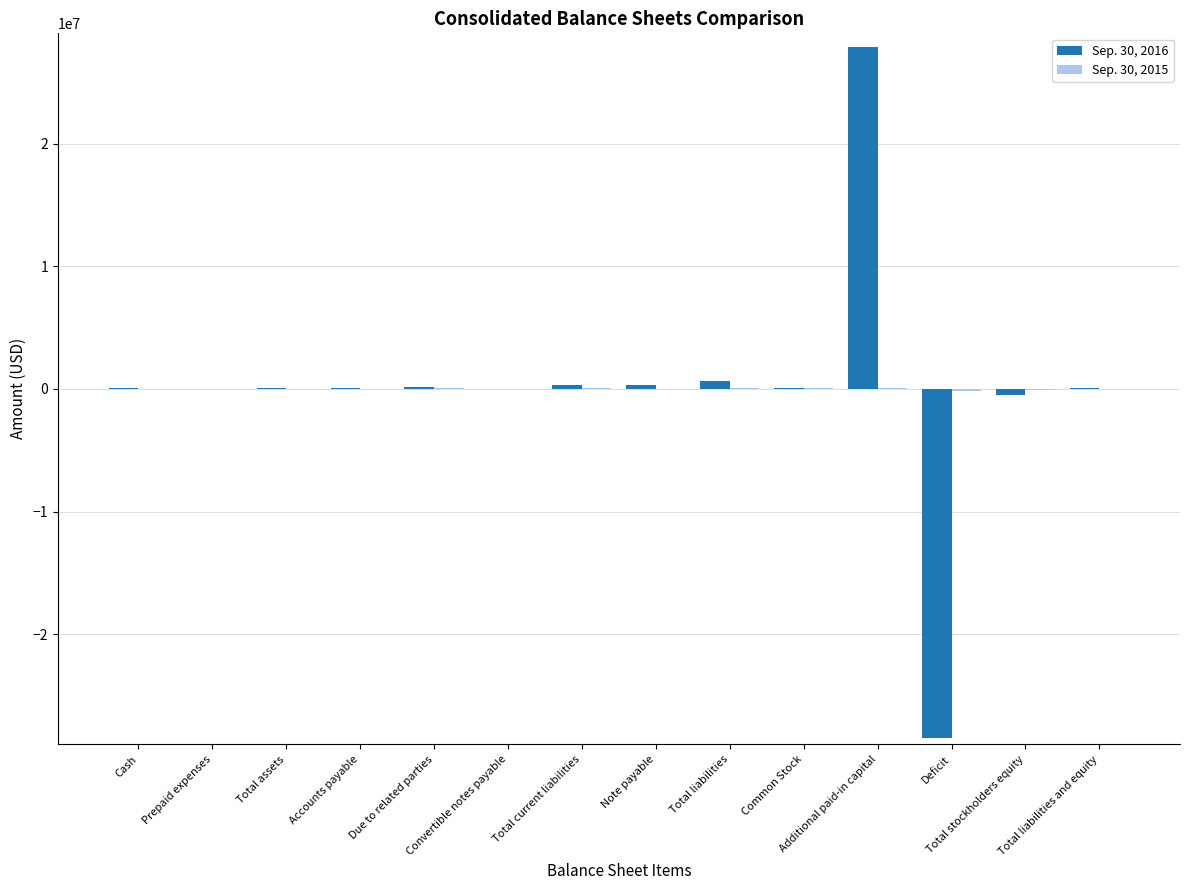

What is the maximum value shown in the chart?

27925770